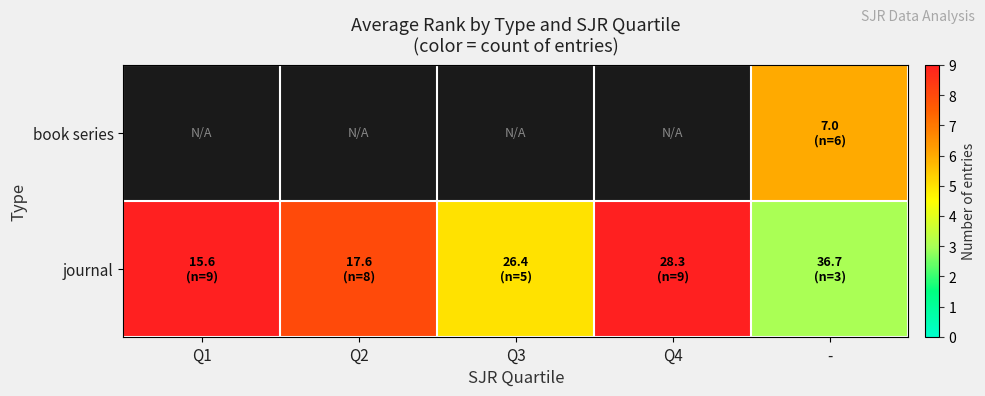

What is the difference between the maximum and second lowest values in the journal series?

4.0